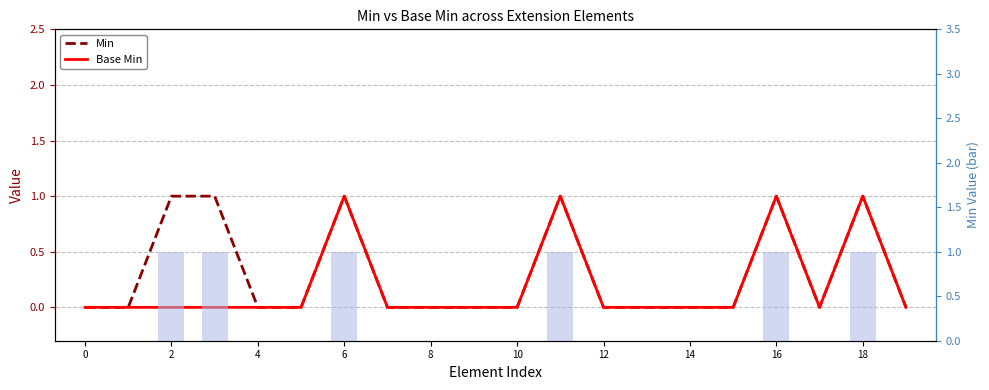

What is the greatest value displayed?

1